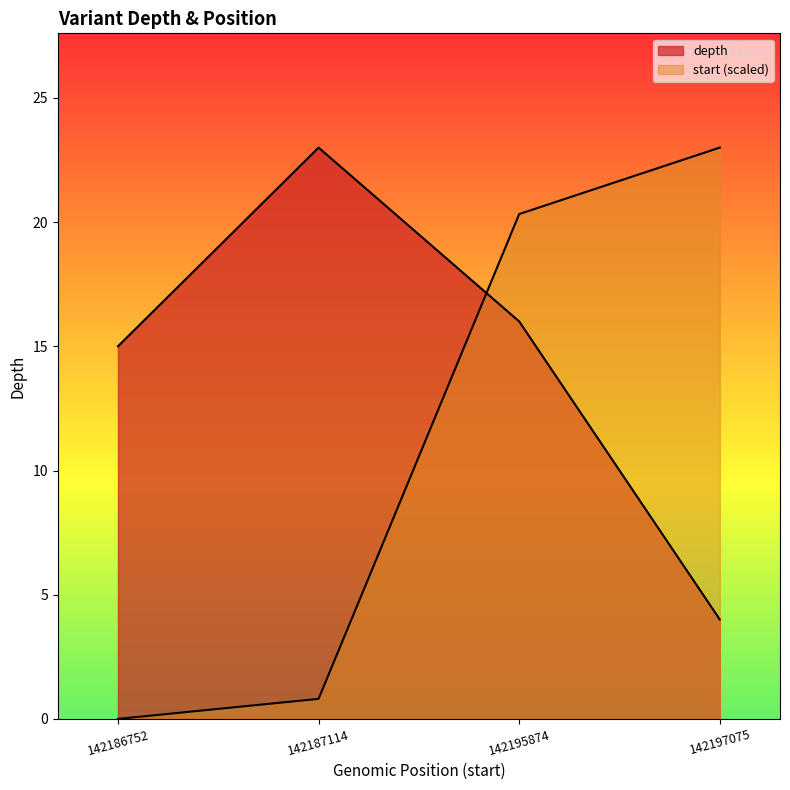

Between which two adjacent categories do depth and start first intersect?

142187114 and 142195874